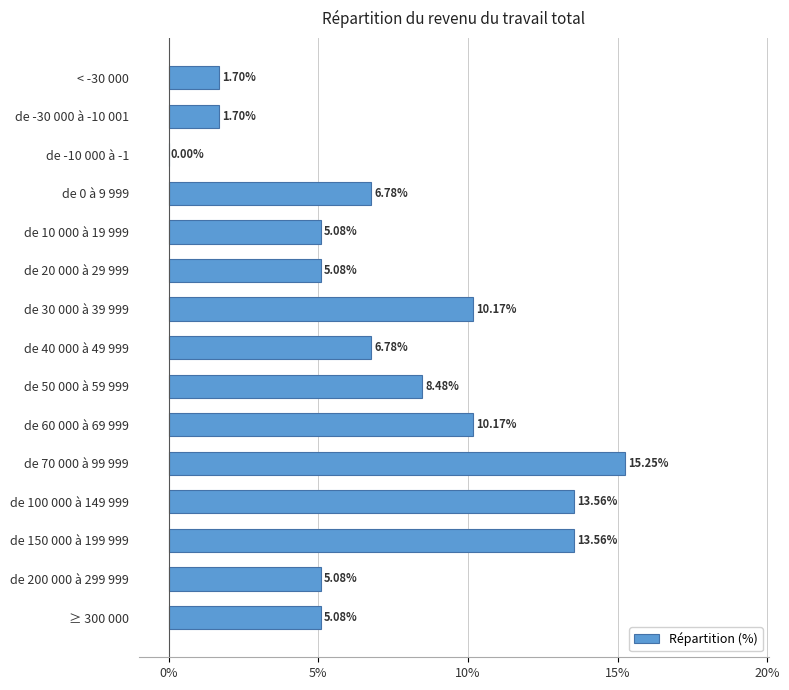

What is the change in value from de 30 000 à 39 999 to ≥ 300 000?

-5.1